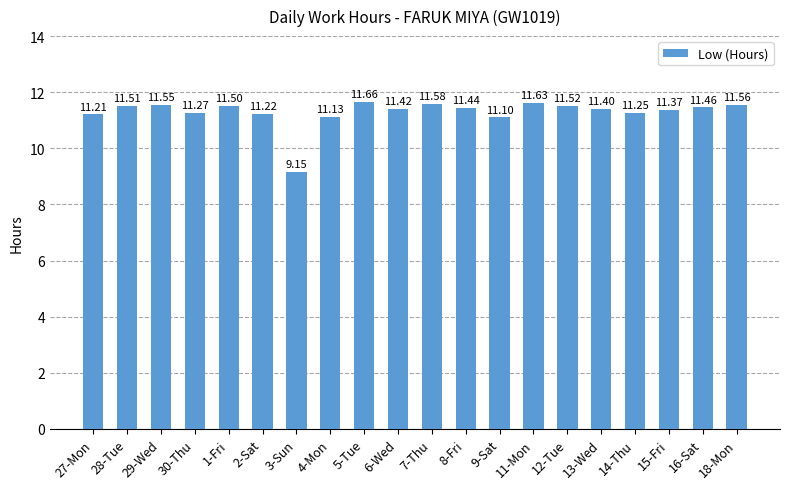

Which label corresponds to the smallest value in the chart?

3-Sun